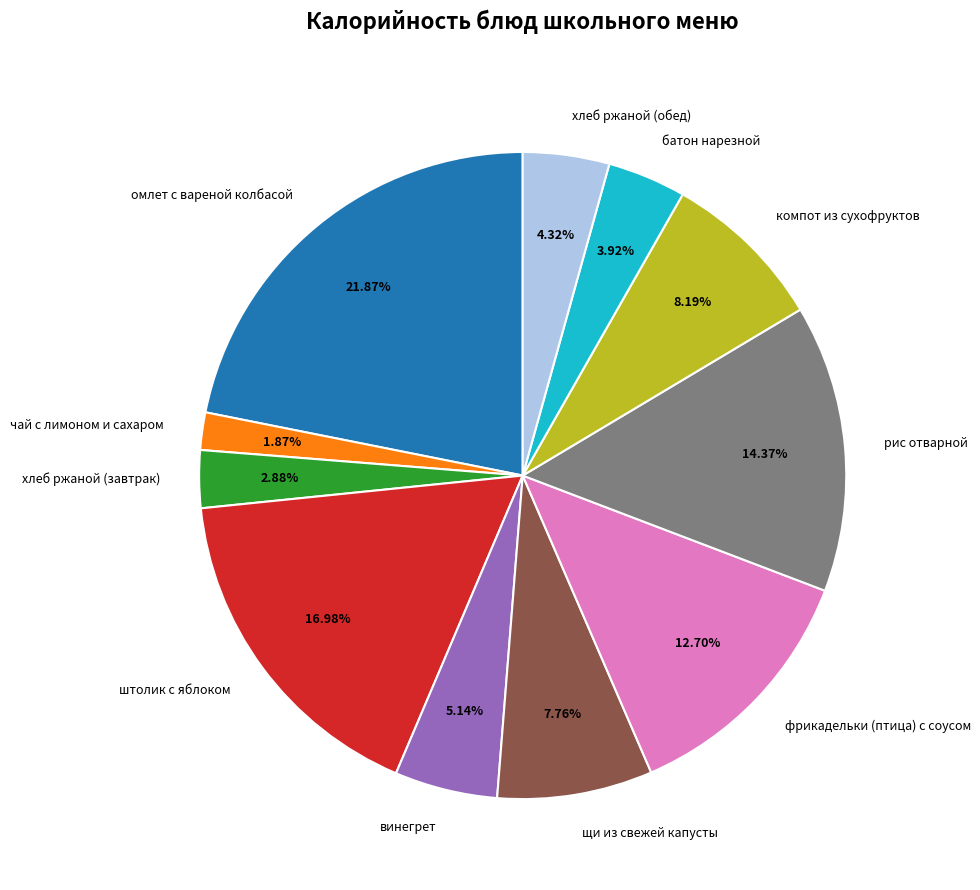

What percentage do чай с лимоном и сахаром and омлет с вареной колбасой together represent?

23.7%